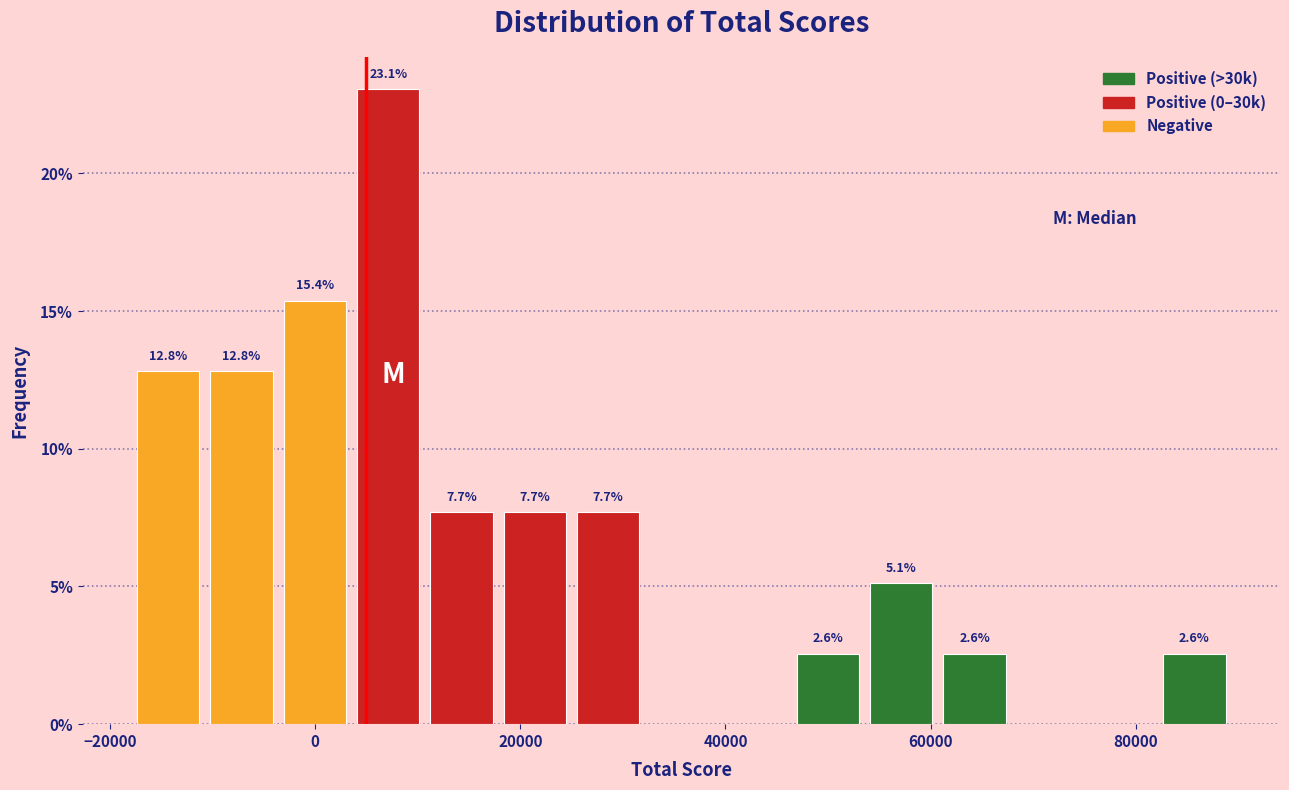

Around what value on the x-axis is the tallest bar? Give the approximate position of its centre, as read against the axis.

8000